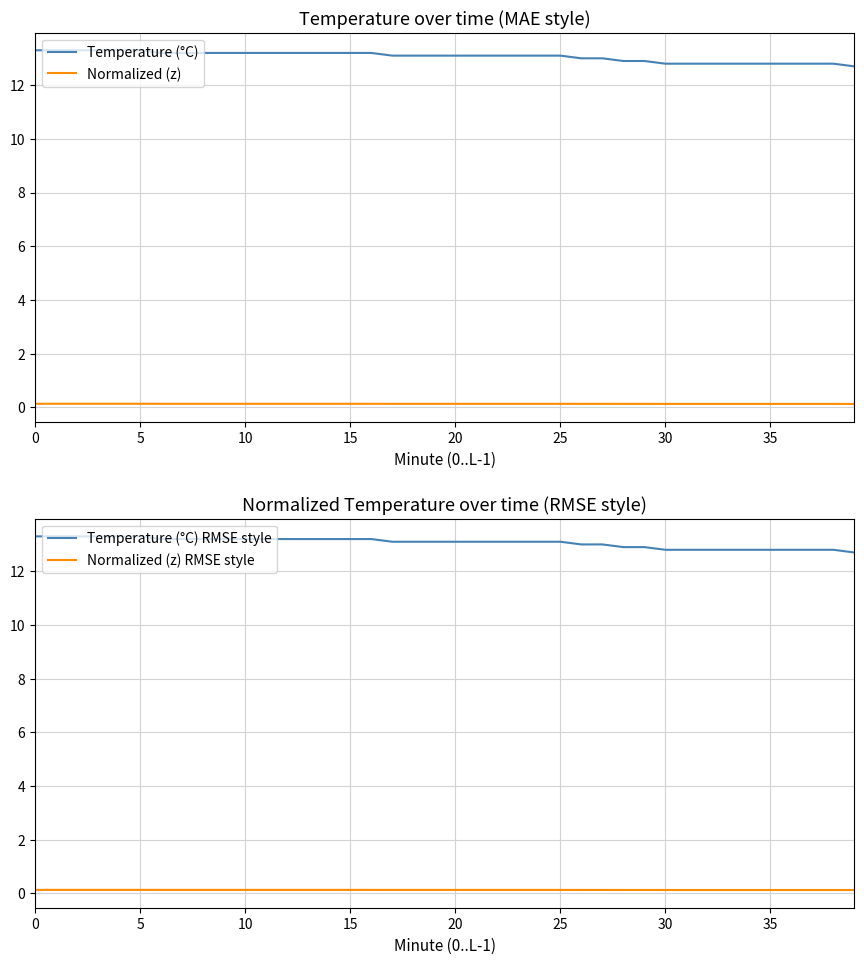

Is this an area chart (filled region under the line)?

No